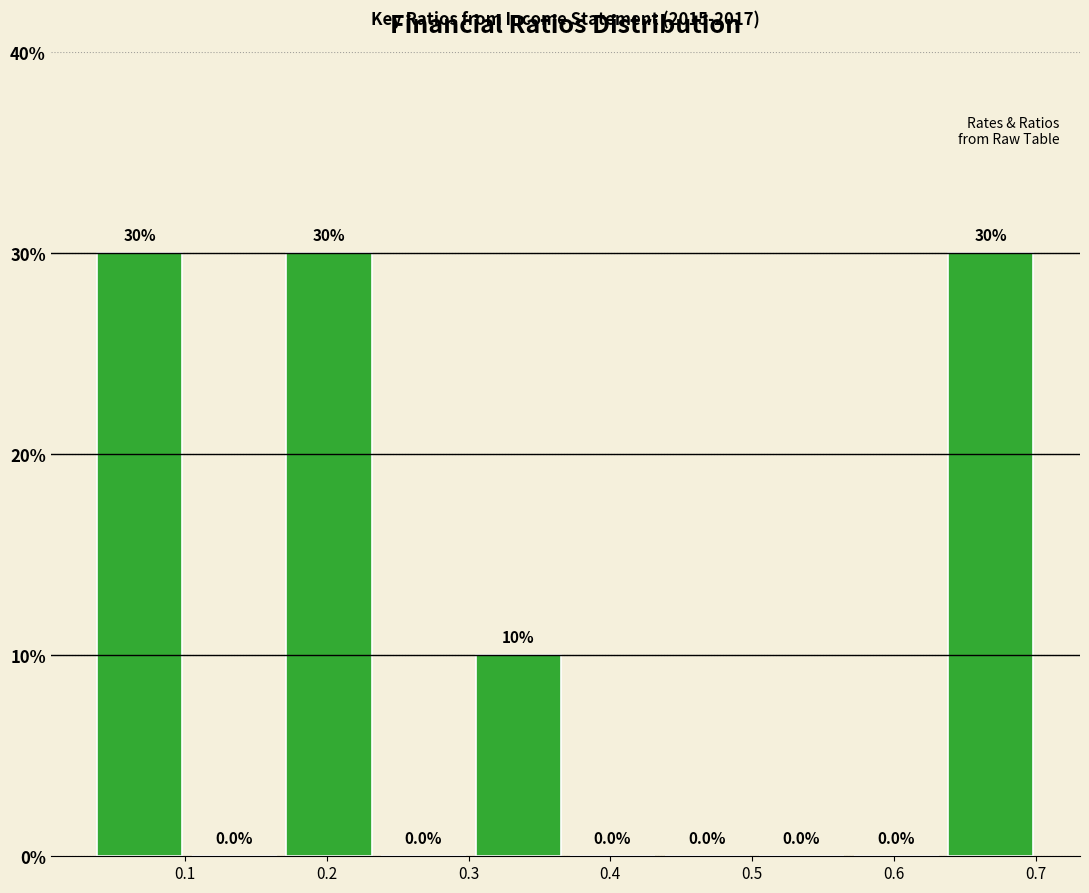

Reading left to right, list every bar in this chart as the range it spans on the x-axis followed by its height. The bar edges are not printed on the chart, so give them approximately, as read against the axis.

0.04 to 0.10: 30.0
0.10 to 0.17: 0.0
0.17 to 0.23: 30.0
0.23 to 0.30: 0.0
0.30 to 0.37: 10.0
0.37 to 0.43: 0.0
0.43 to 0.50: 0.0
0.50 to 0.57: 0.0
0.57 to 0.63: 0.0
0.63 to 0.70: 30.0